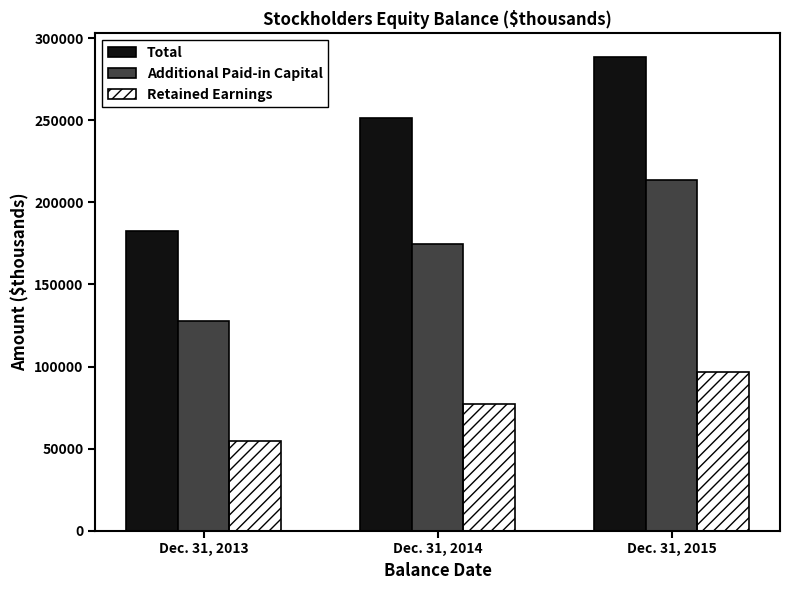

How many bars are there in each group?

3